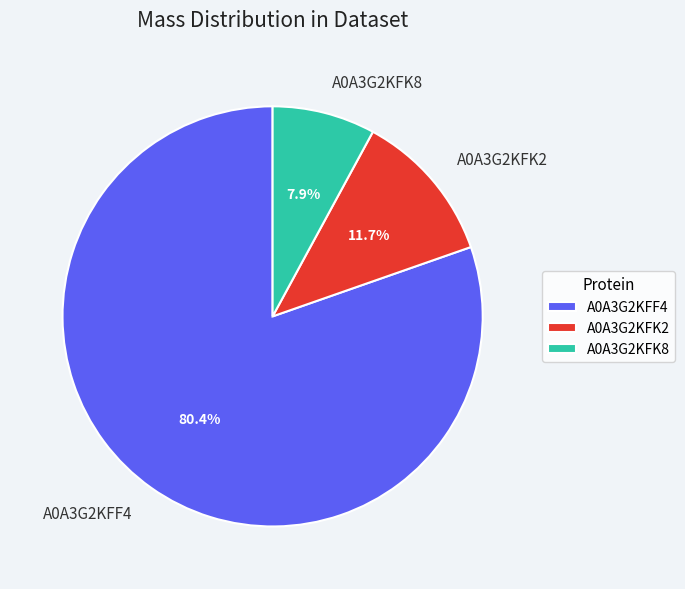

How many segments does this pie chart have?

3